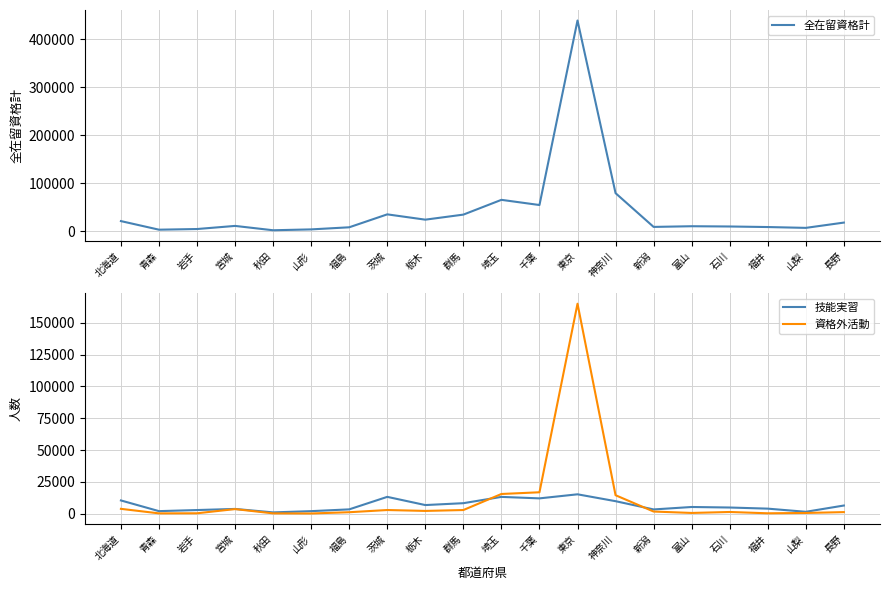

At which label is 資格外活動 closest to 82613?

千葉